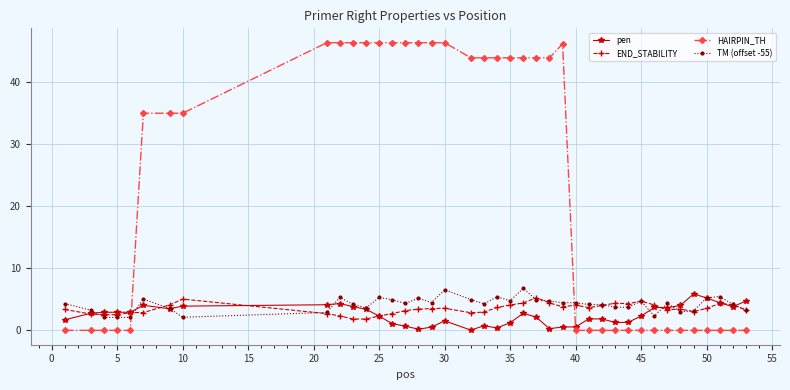

What is the highest value of the pen series?

5.9